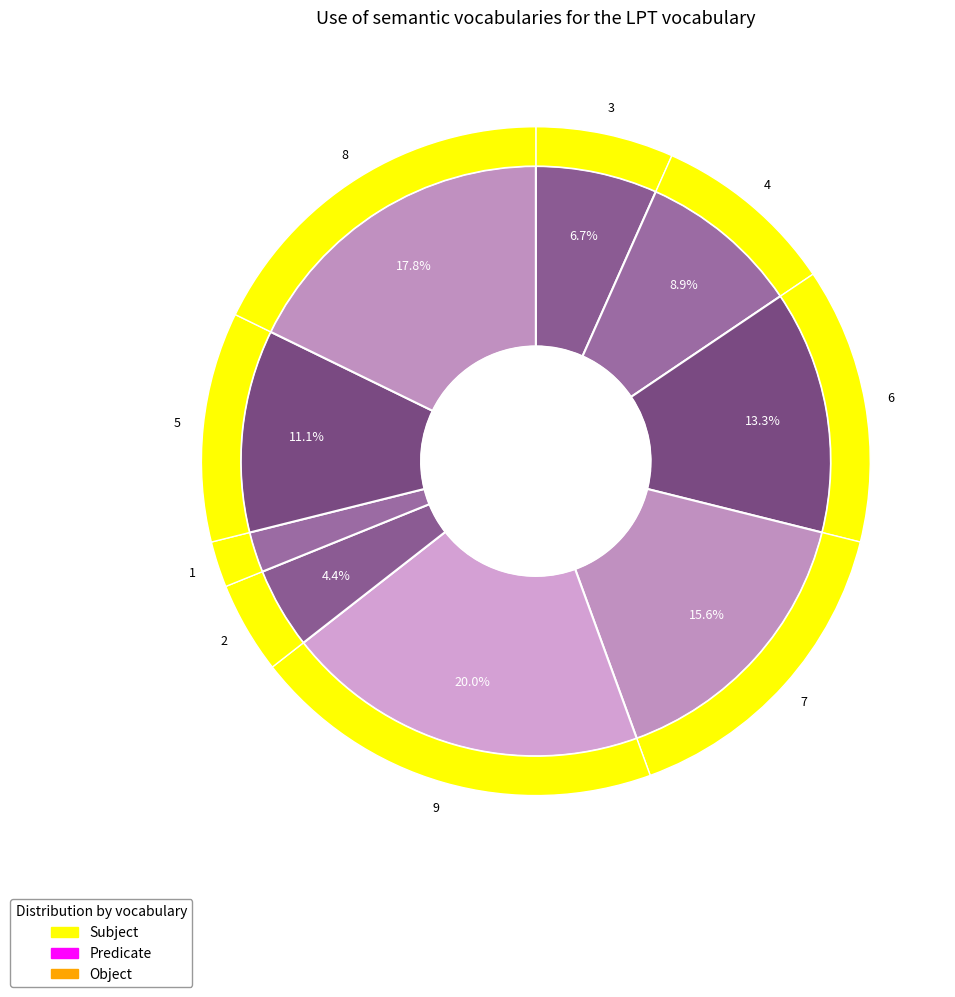

What is the smallest slice in the pie chart?

1